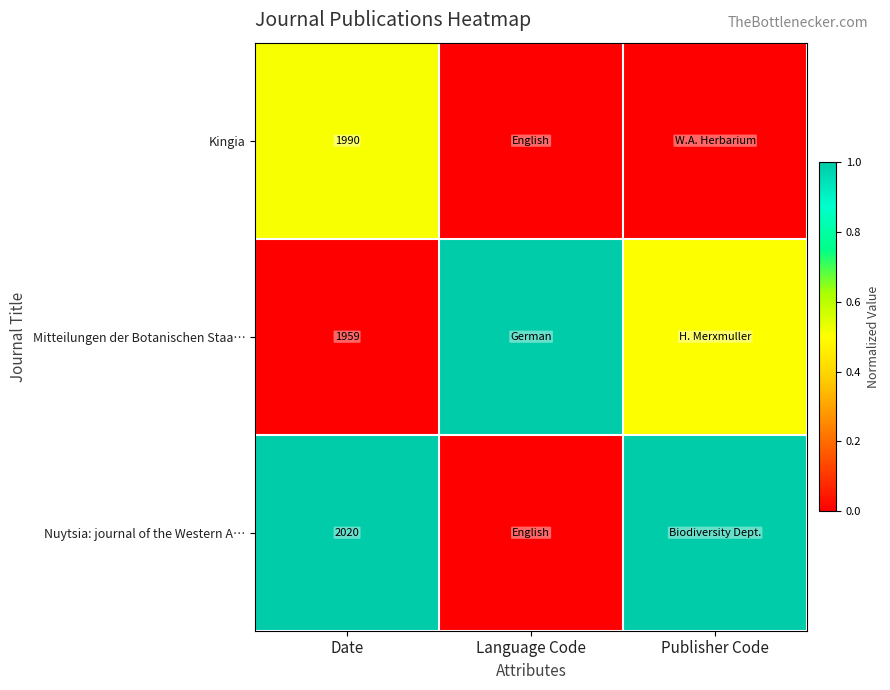

Rank the series at Date from lowest to highest value.

Mitteilungen der Botanischen Staa…, Kingia, Nuytsia: journal of the Western A…